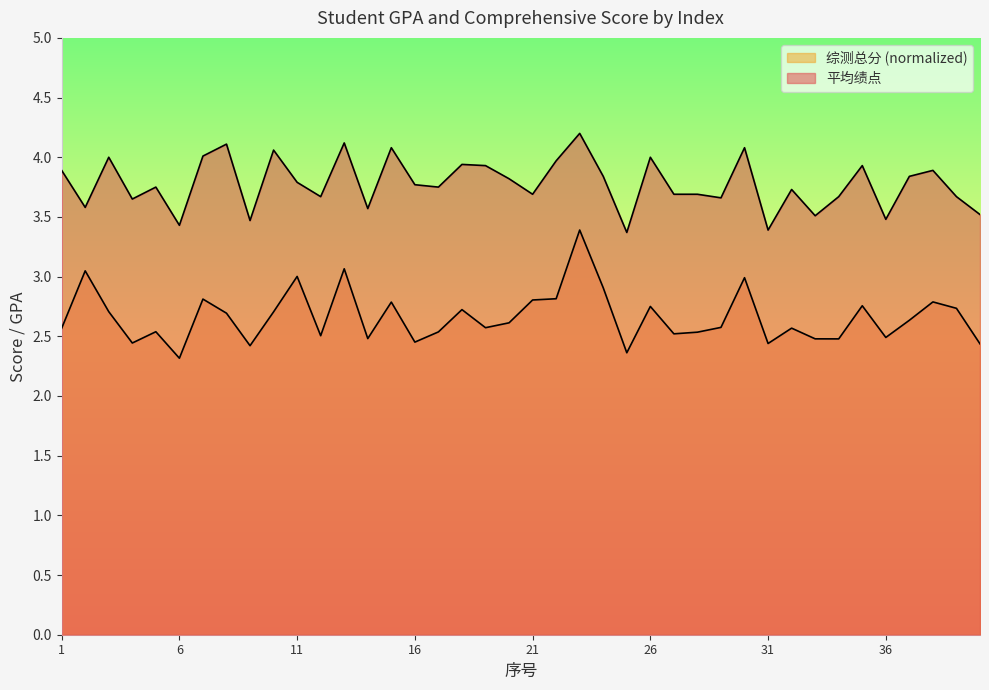

At which category does the chart reach its peak across all series?

23